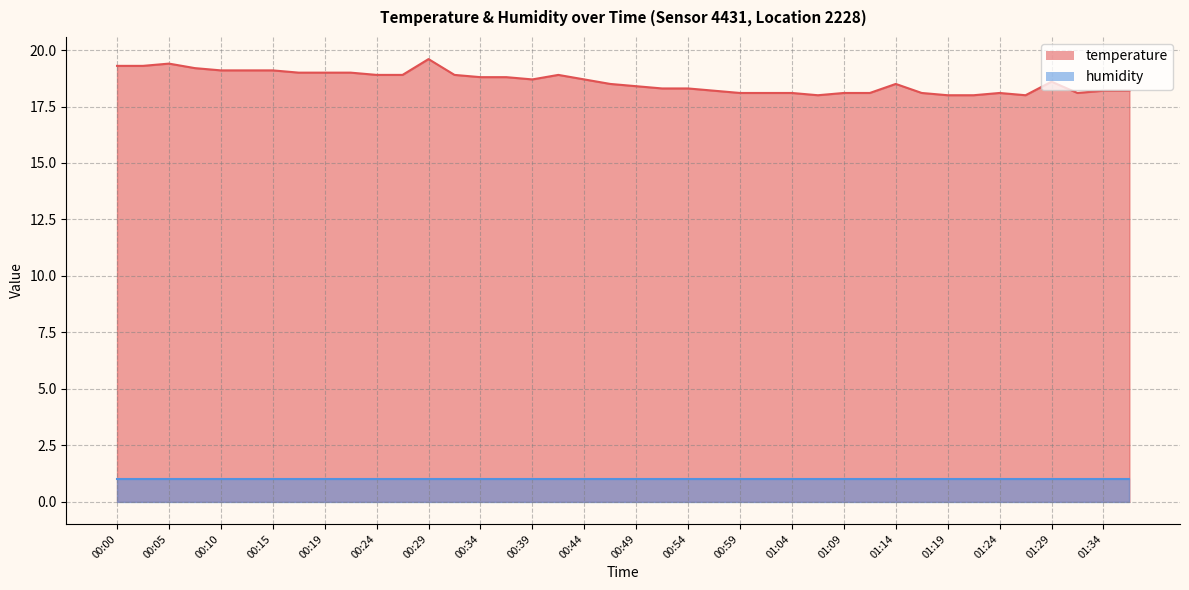

The value at 01:01 is 18.1. True or false?

True